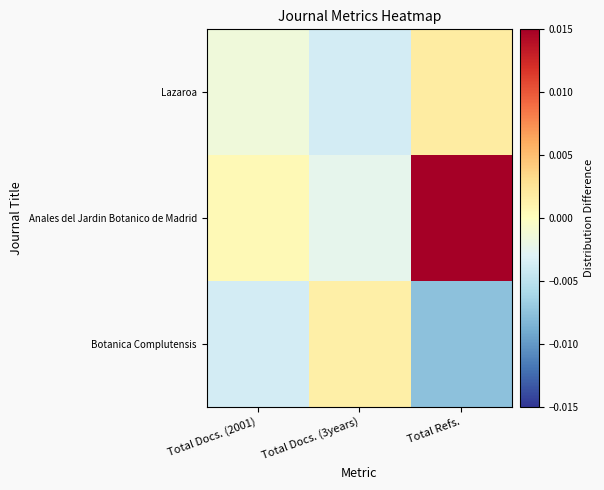

Reading right to left, transcribe all the data shown in this chart.

Lazaroa: Total Refs.=0.0	Total Docs. (3years)=-0.0	Total Docs. (2001)=-0.0
Anales del Jardin Botanico de Madrid: Total Refs.=0.0	Total Docs. (3years)=-0.0	Total Docs. (2001)=0.0
Botanica Complutensis: Total Refs.=-0.0	Total Docs. (3years)=0.0	Total Docs. (2001)=-0.0